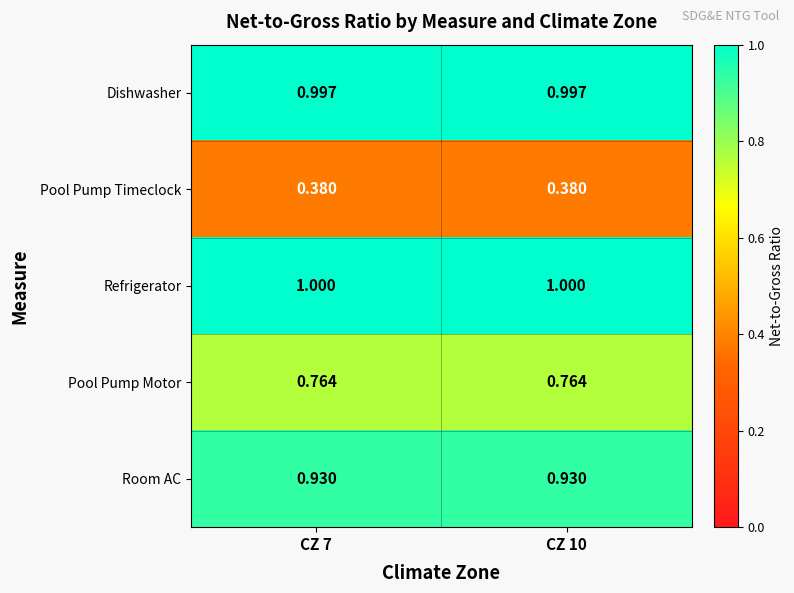

List the series in order of their peak value, lowest first.

Pool Pump Timeclock, Pool Pump Motor, Room AC, Dishwasher, Refrigerator